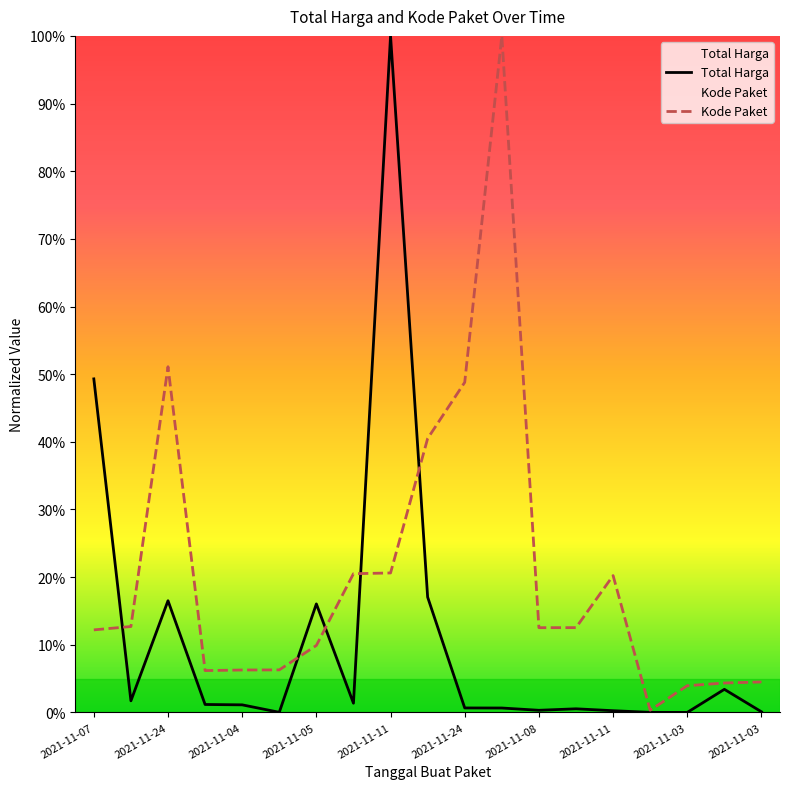

What are all the series names shown in the legend?

Total Harga, Kode Paket